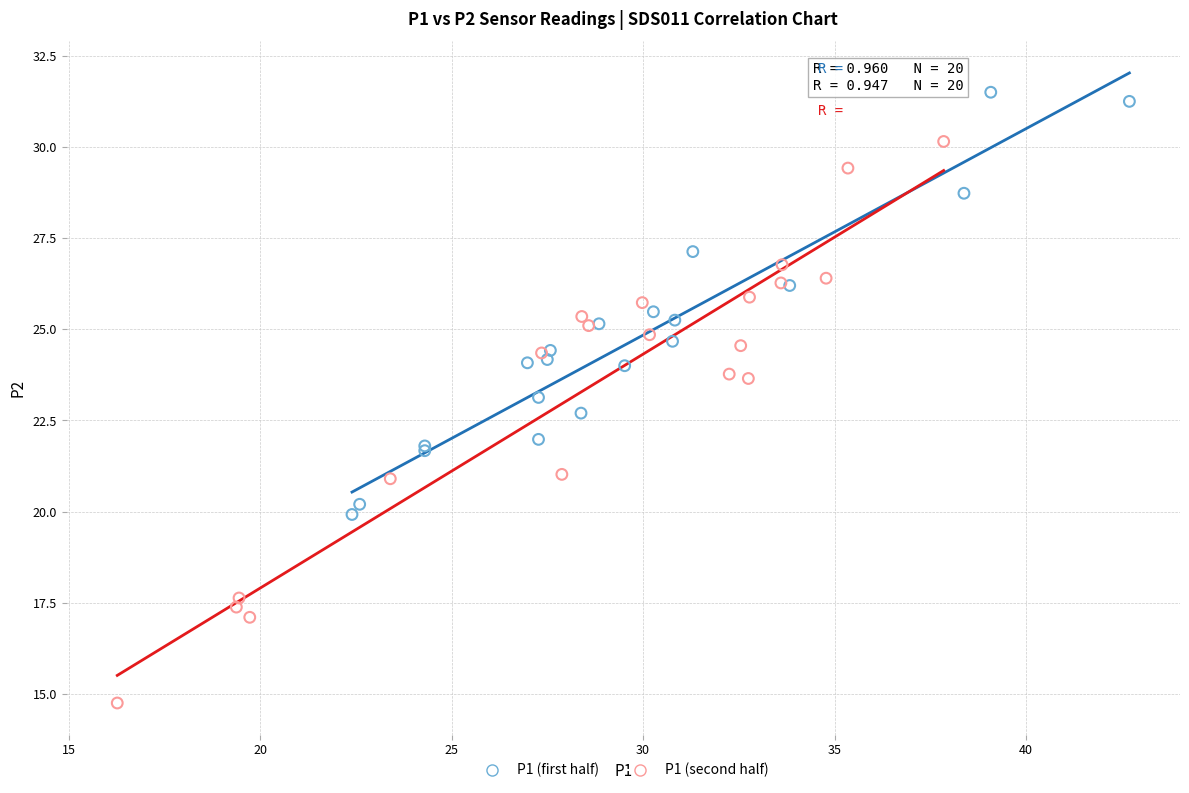

Which series reaches the maximum Y coordinate?

P1 (first half)